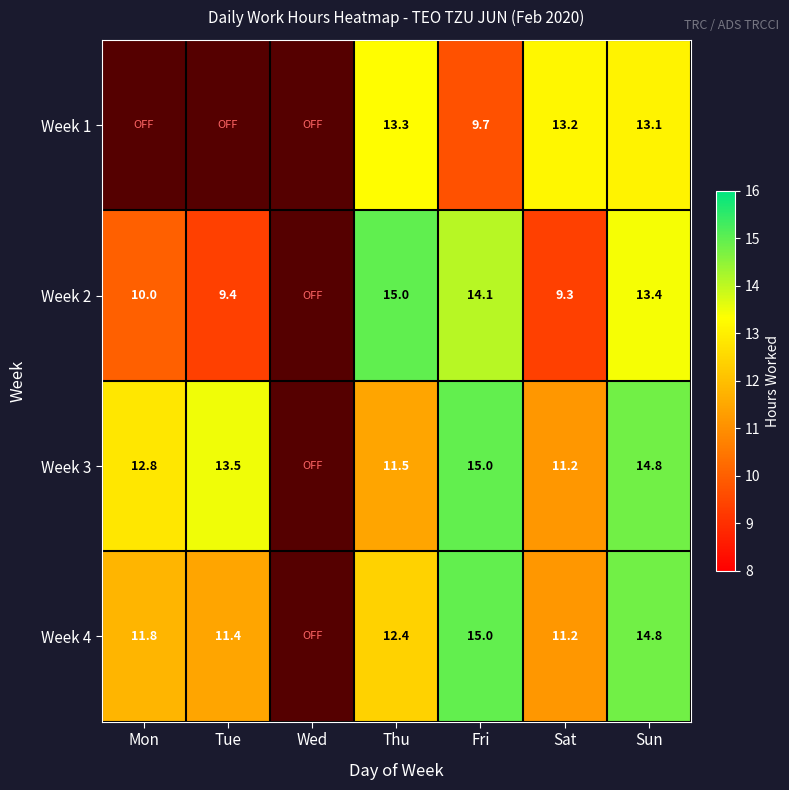

Is the value of Week 3 at Thu greater than the value of Week 1 at Thu?

No